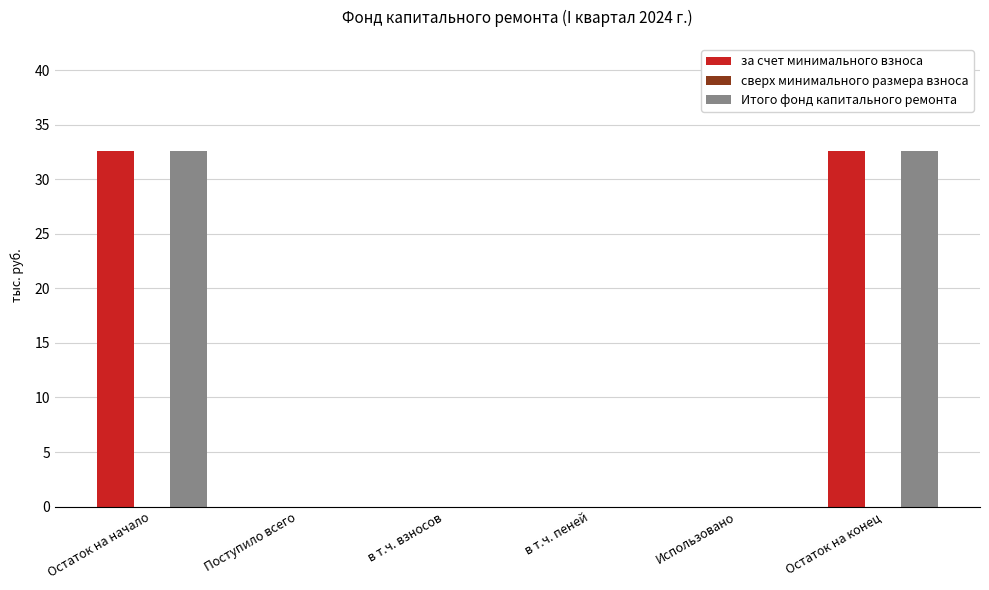

What is the greatest value displayed?

32.6